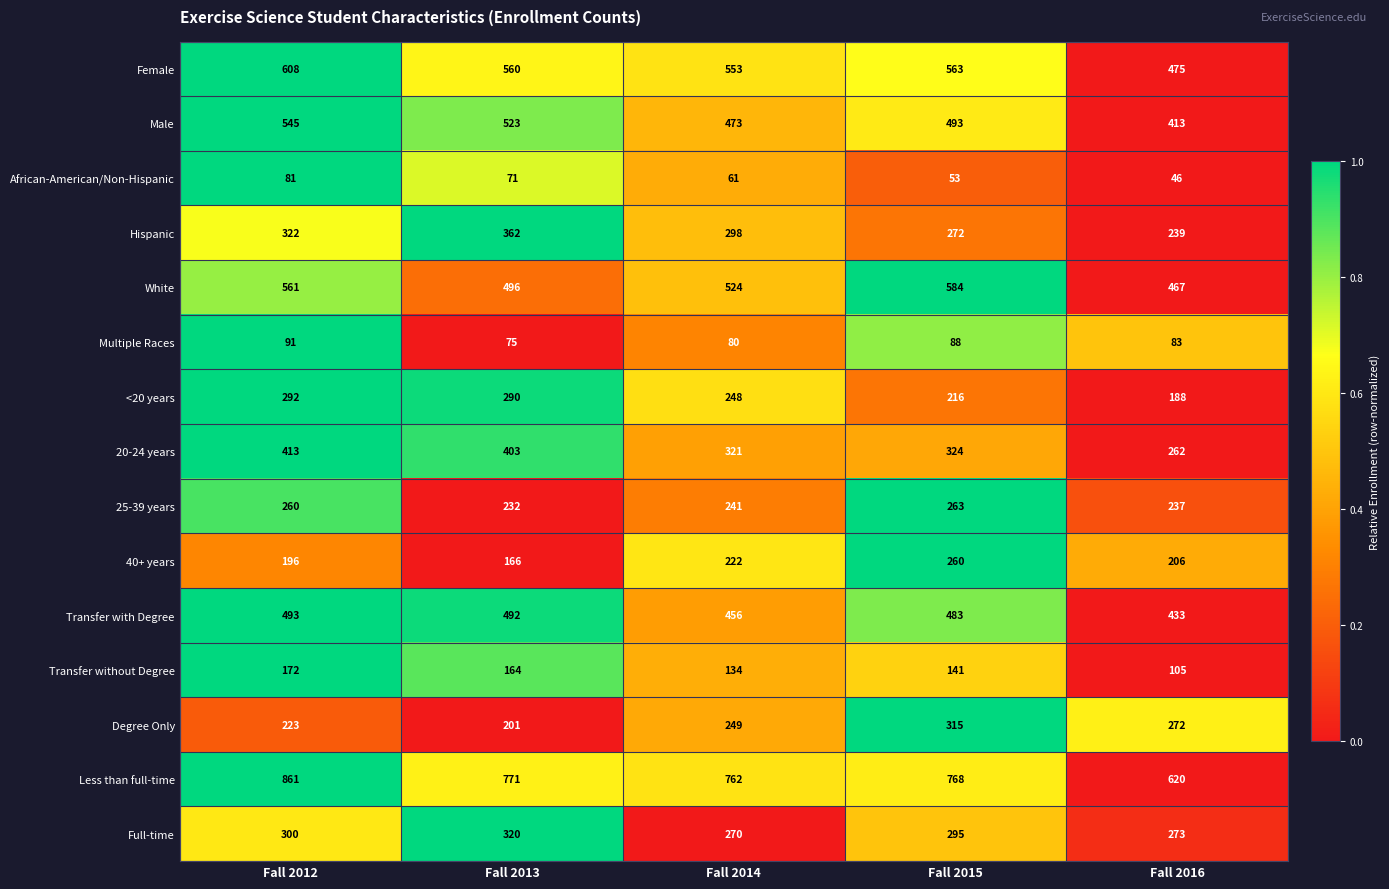

Which series has the largest total across all categories?

Less than full-time